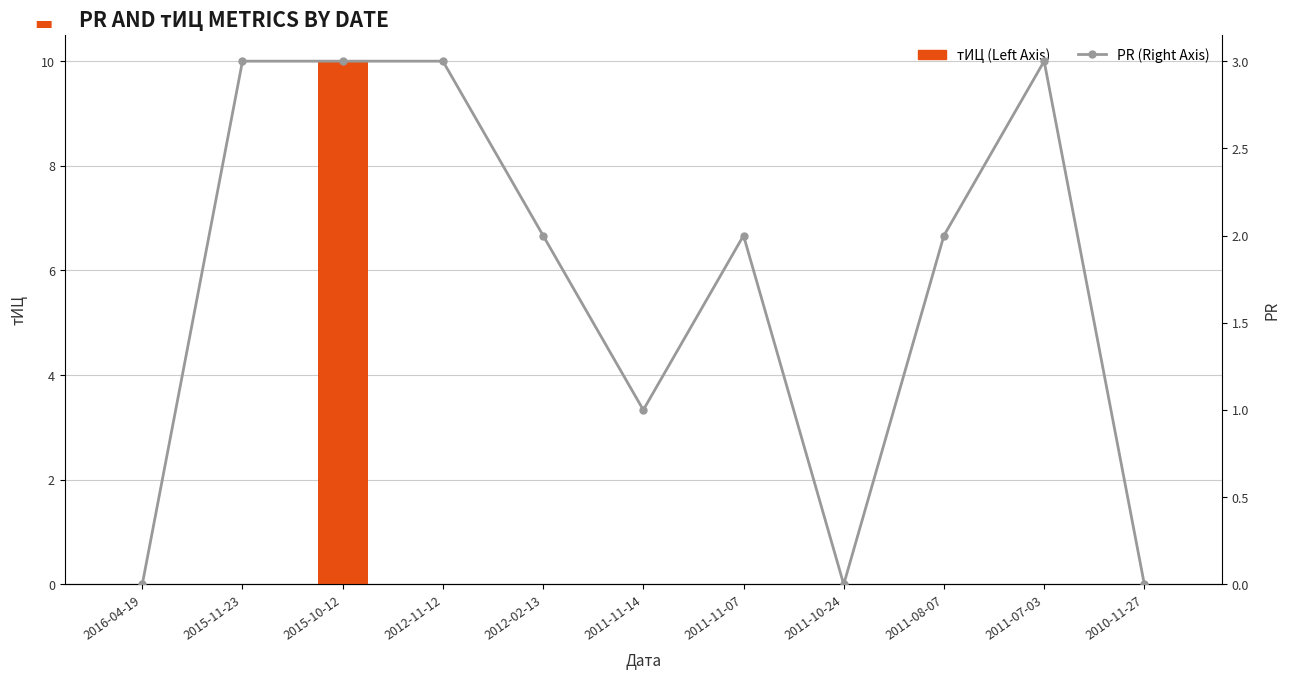

Read the тИЦ value at 2015-10-12.

10